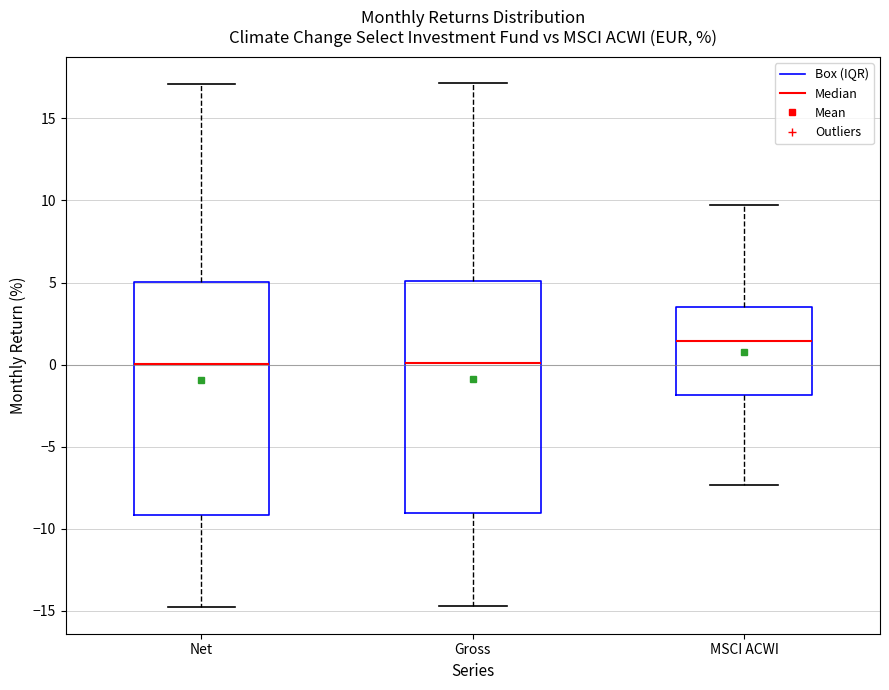

Where is the upper edge of the box for MSCI ACWI on the y-axis? The values are not printed on the chart, so give them approximately, as read against the axis.

3.5